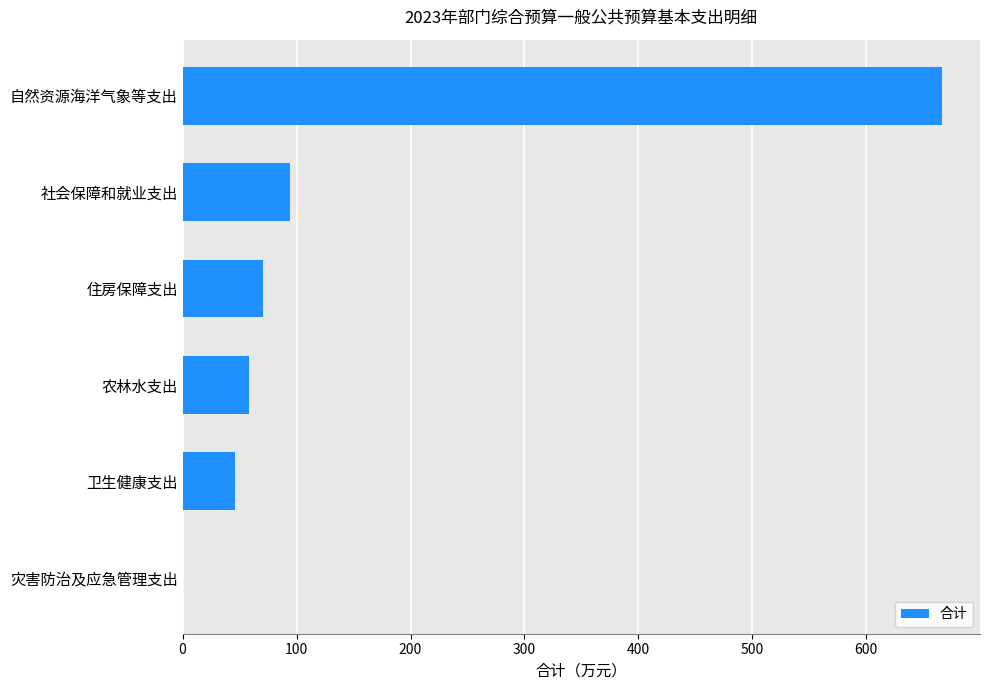

What is the sum of the values at 农林水支出 and 自然资源海洋气象等支出?

724.4